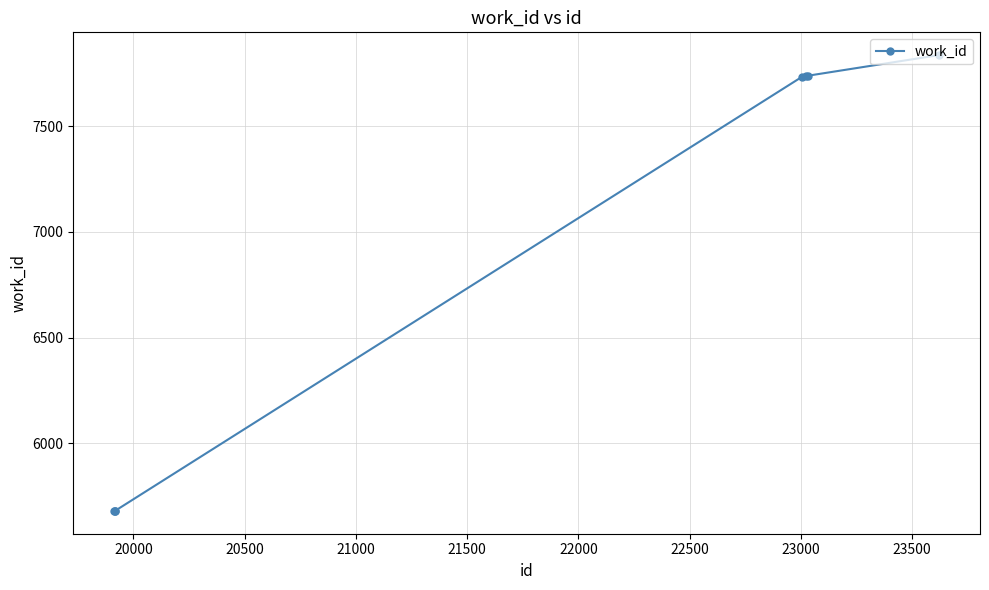

What is the smallest value displayed?

5681